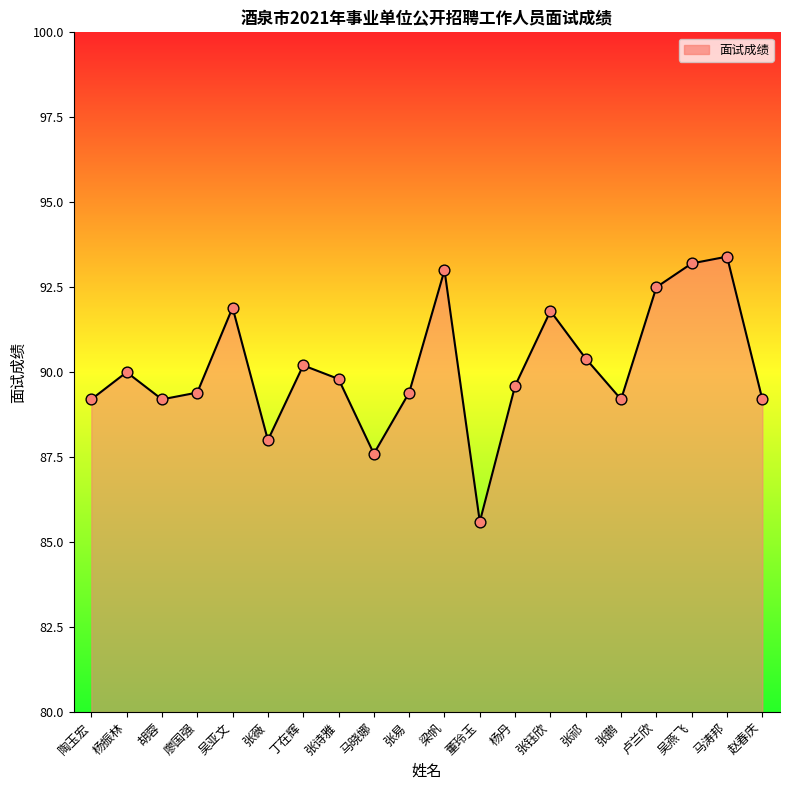

Between 张钰欣 and 吴燕飞, which is larger?

吴燕飞